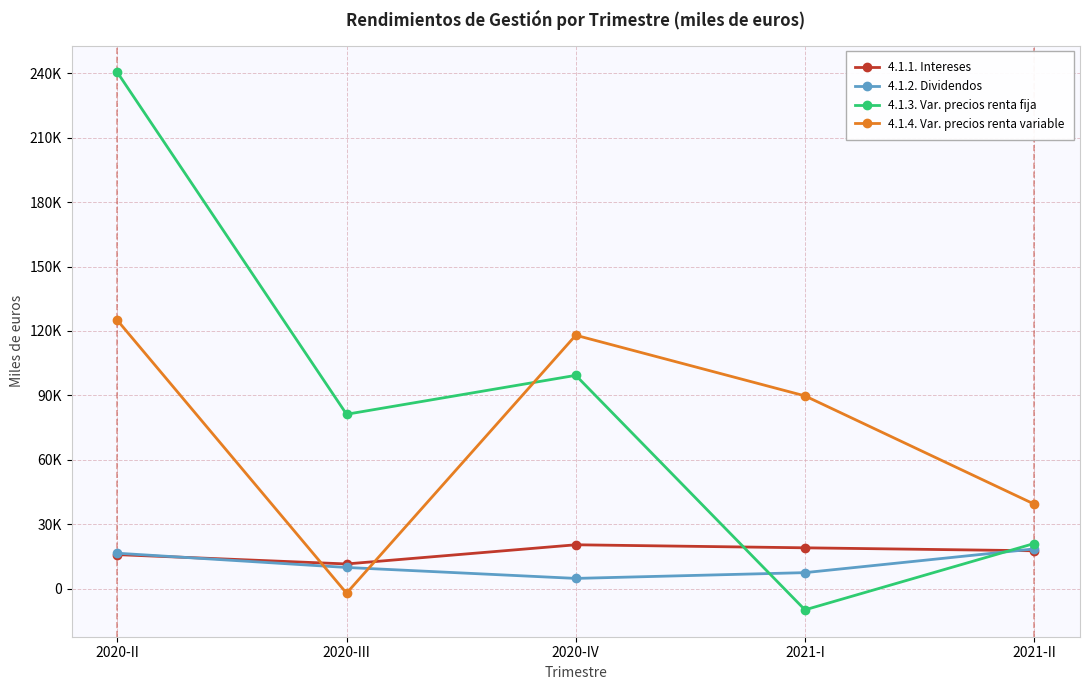

What is the sum of all 4.1.2. Dividendos values?

56901